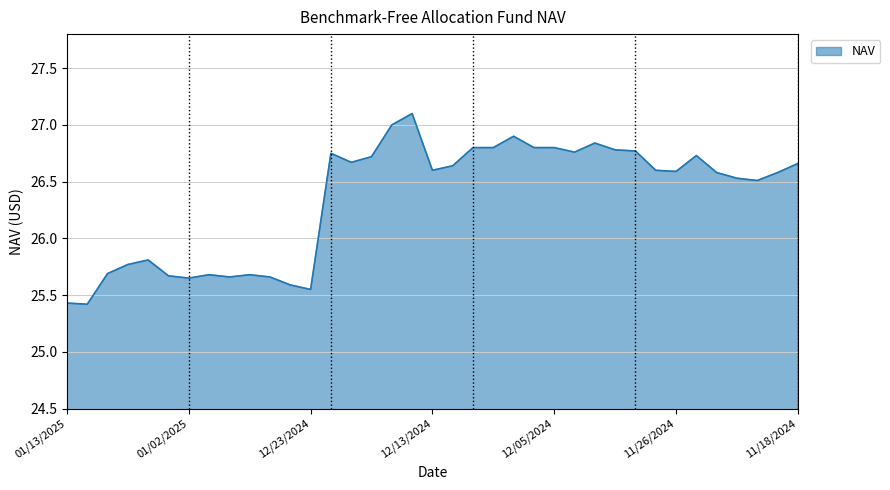

What is the greatest value displayed?

27.1